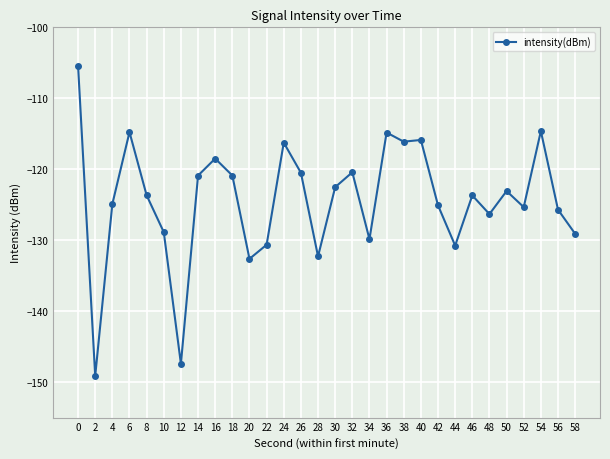

How many series are shown in this chart?

1